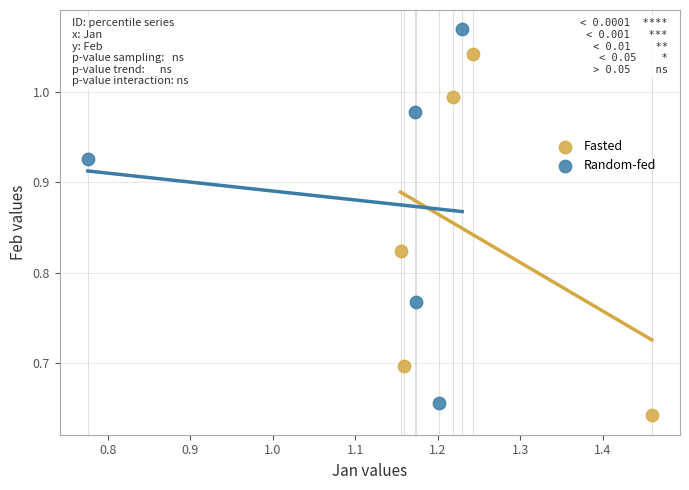

Which series has the widest spread of Y values?

Random-fed